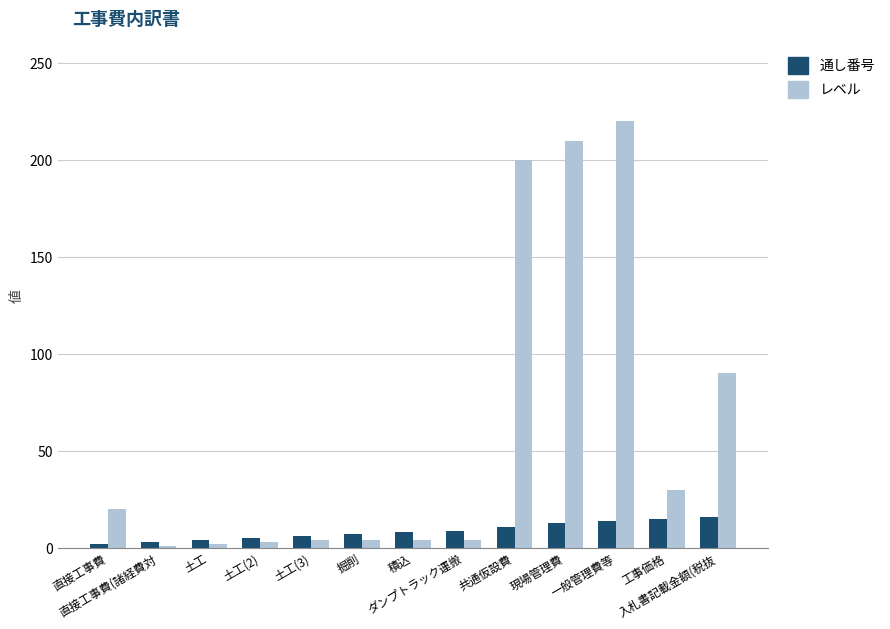

What is the sum of all レベル values?

792